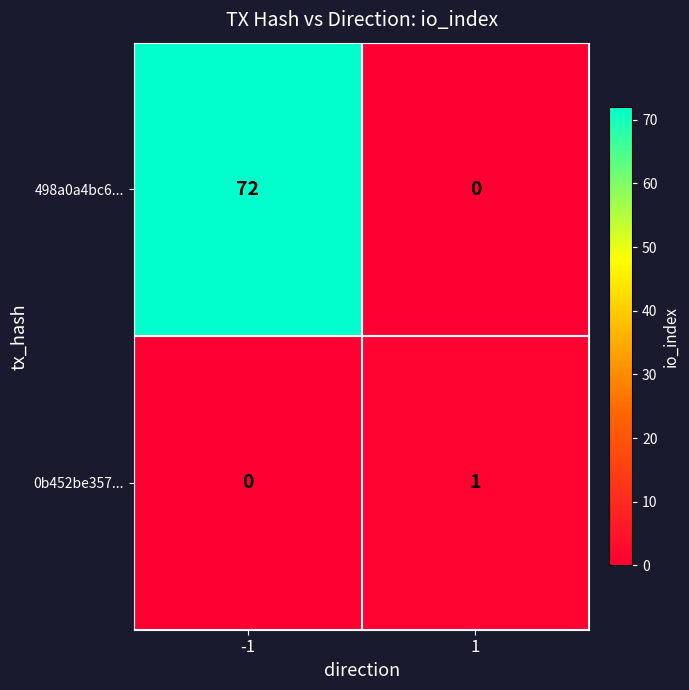

What is the highest value of the 498a0a4bc6... series?

72